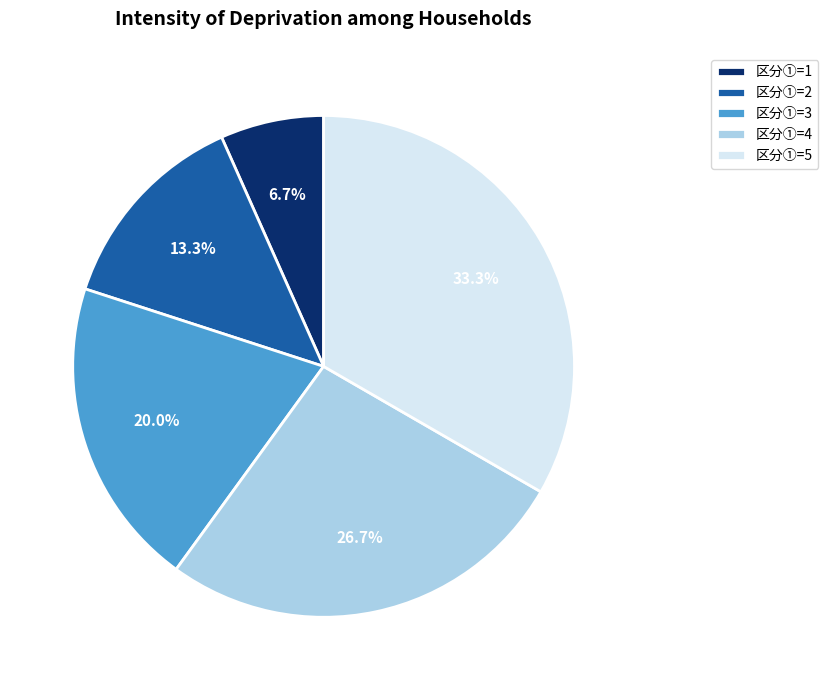

Is there a majority slice in this chart?

No